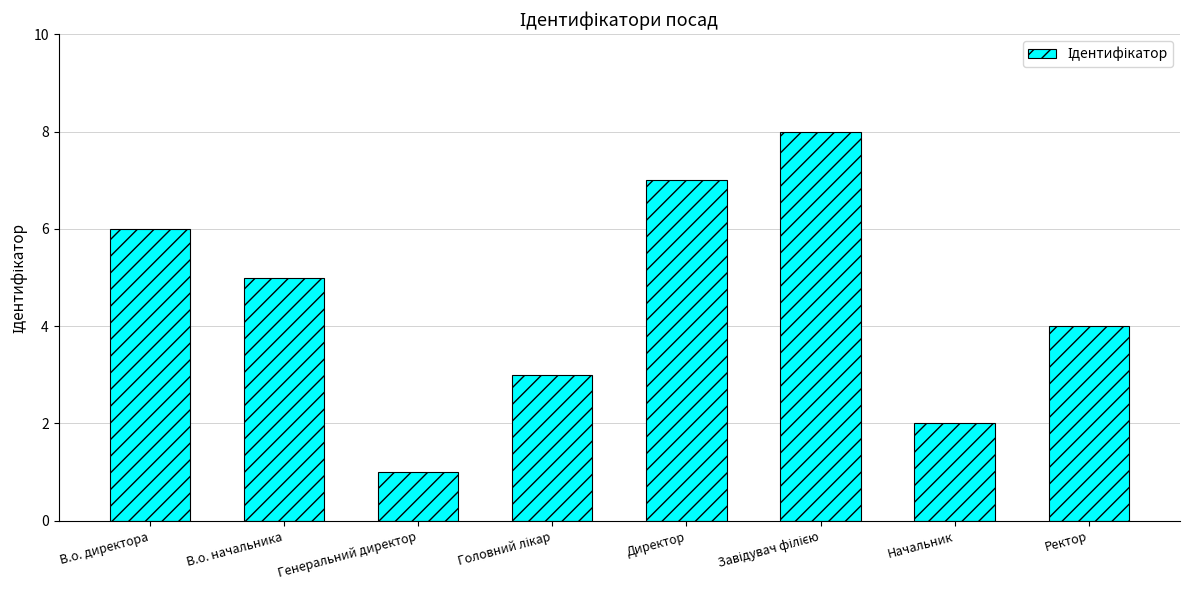

What is the difference between the maximum and minimum values?

7